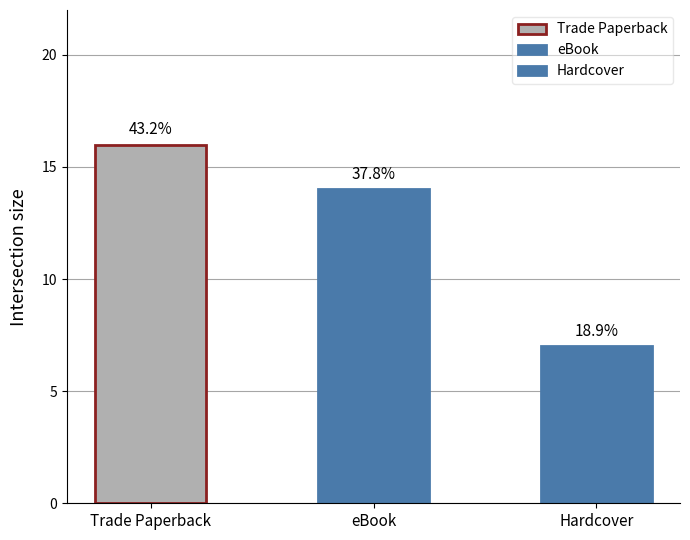

What is the label of the 3rd bar from the left?

Hardcover